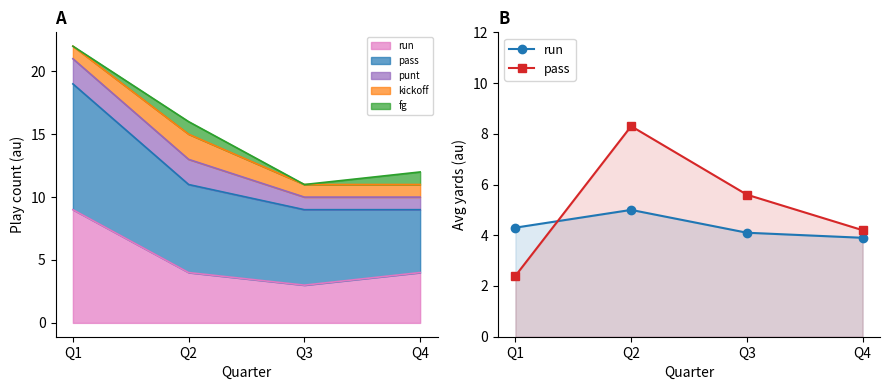

What is the maximum value for pass?

8.3